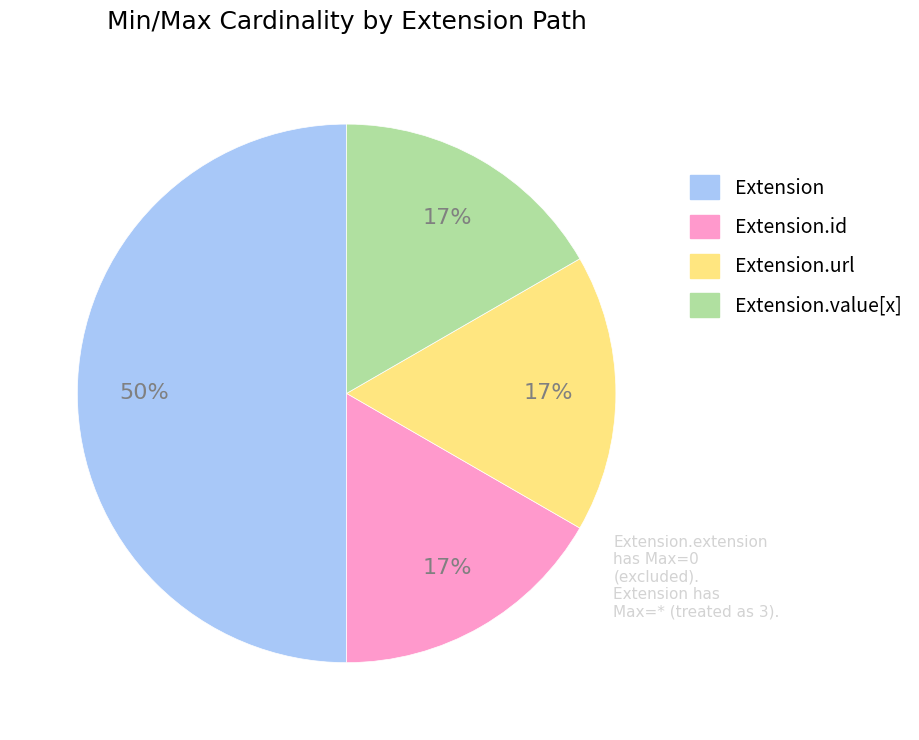

To the nearest percent, what is the average slice percentage?

25%